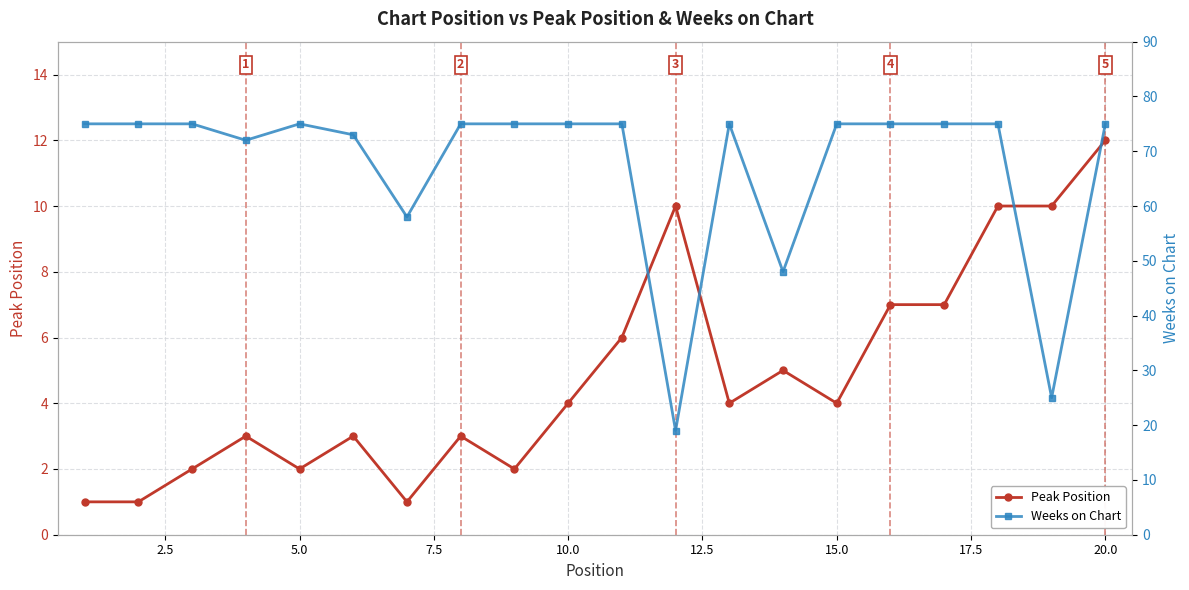

Is this an area chart (filled region under the line)?

No